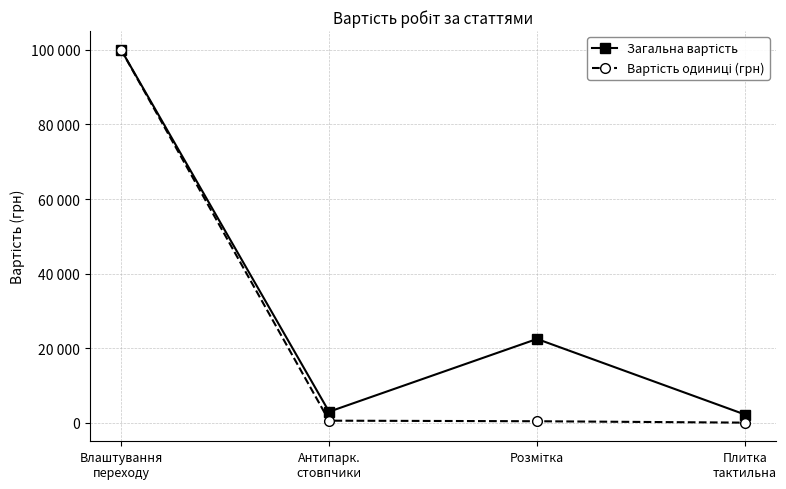

Does the chart have visible grid lines?

Yes